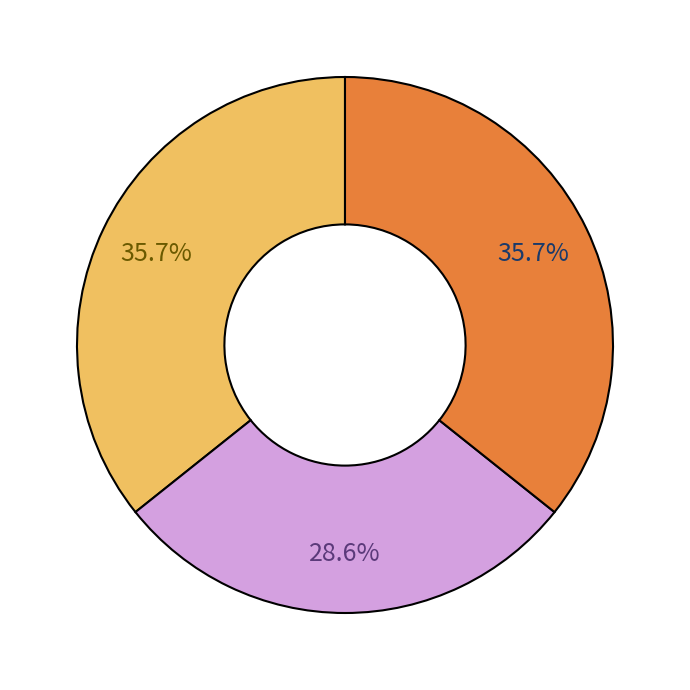

Does any single category account for the majority?

No